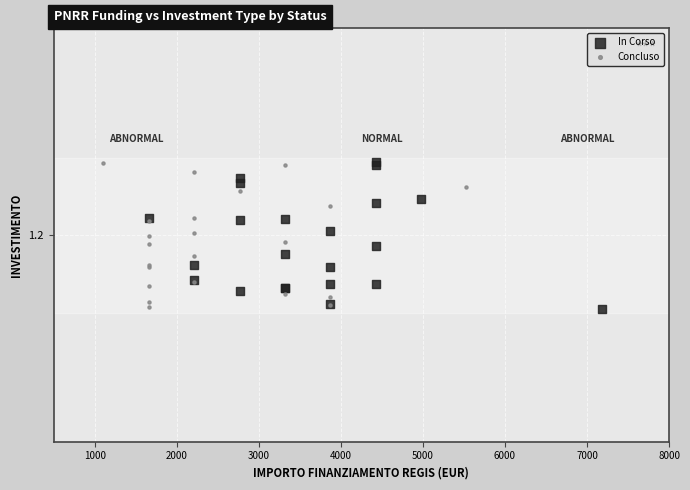

What are all the series names shown in the legend?

In Corso, Concluso